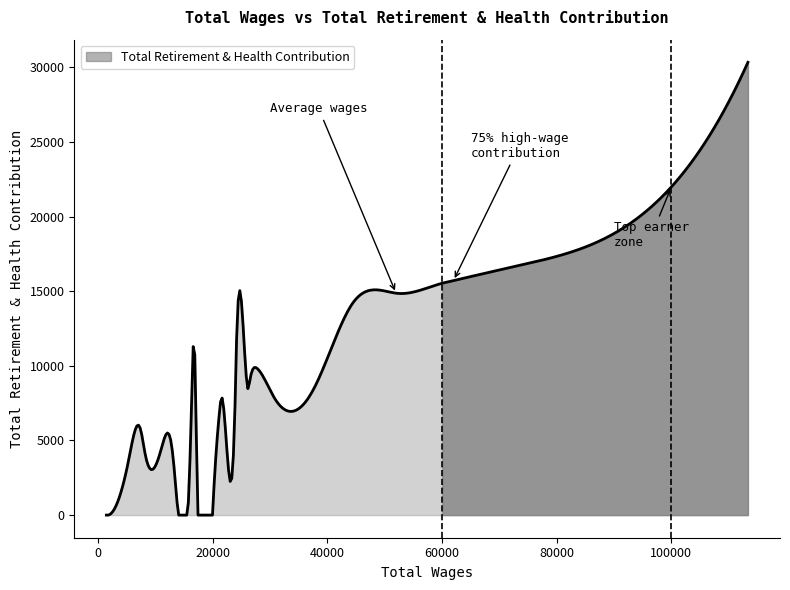

What is the greatest value displayed?

30329.0